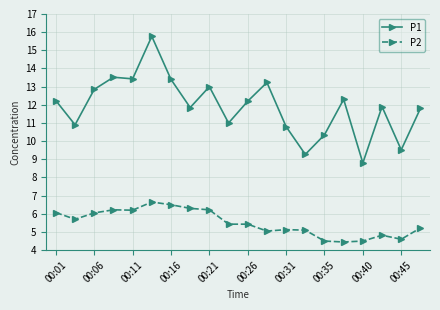

What is the difference between the second highest and second lowest values in the P2 series?

2.0